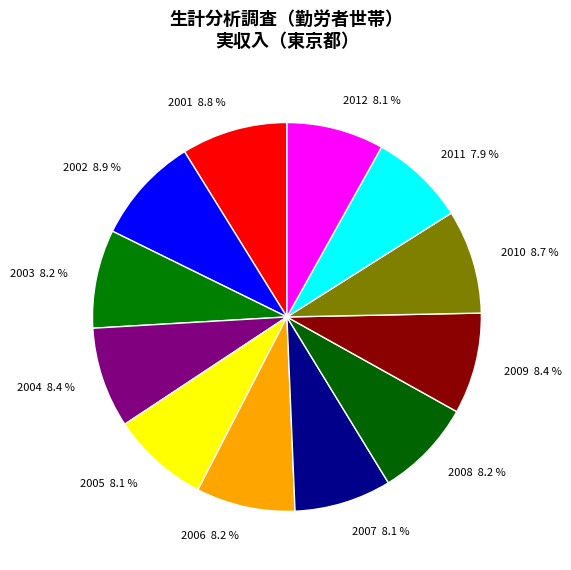

How many segments does this pie chart have?

12